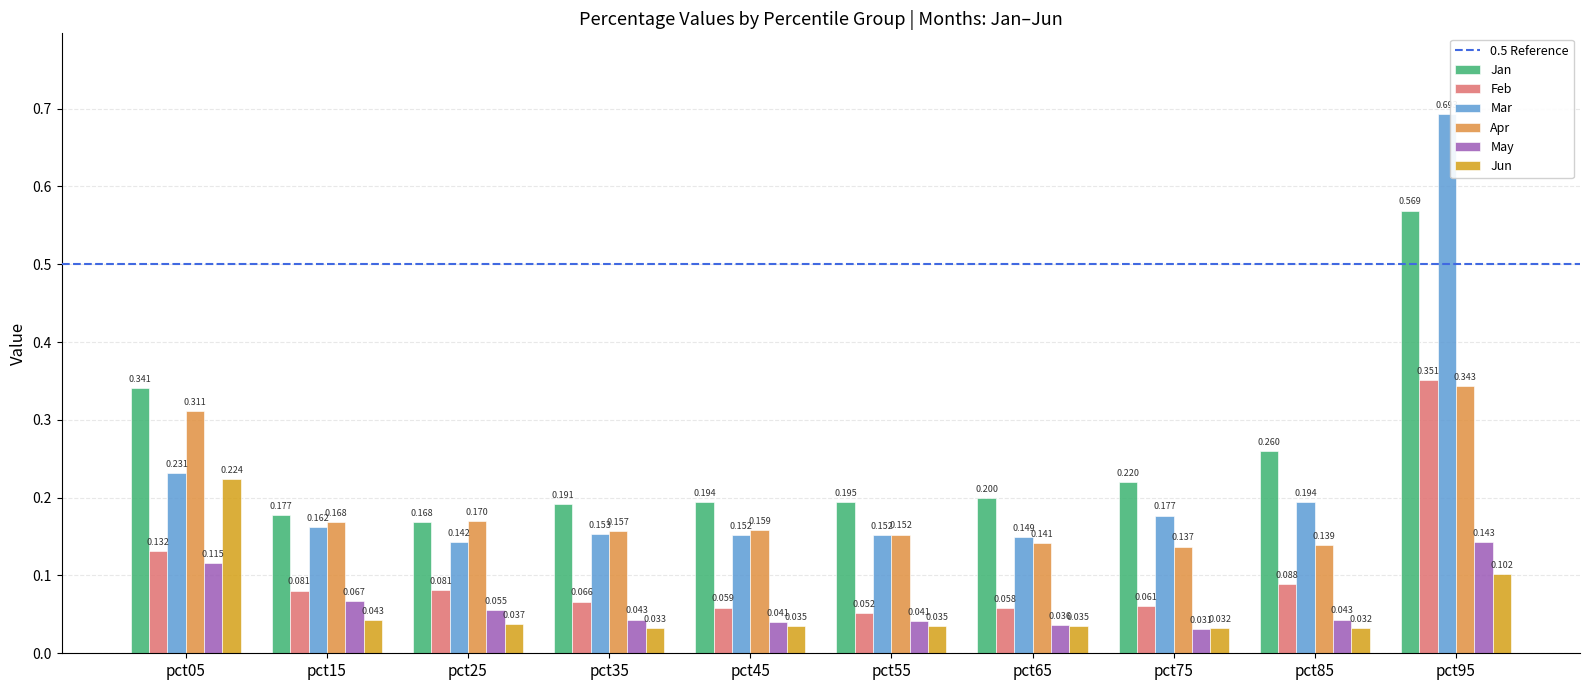

What is the spread (max minus min) of values at pct65?

0.2